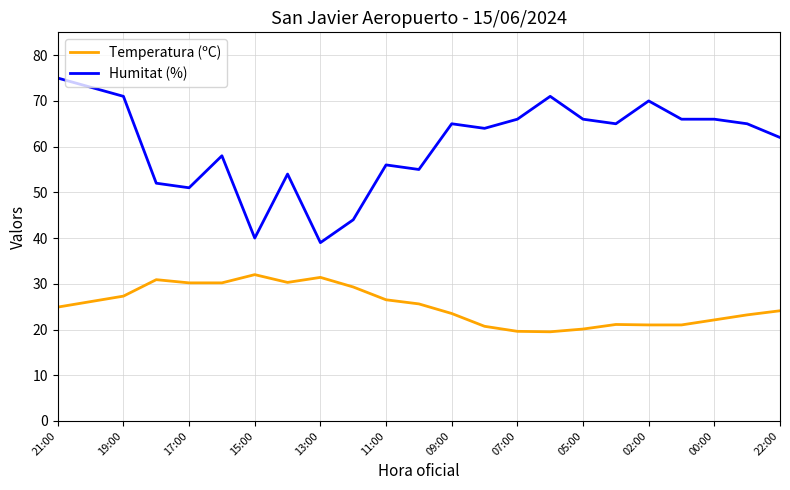

What is the average value of the Temperatura (ºC) series?

25.2